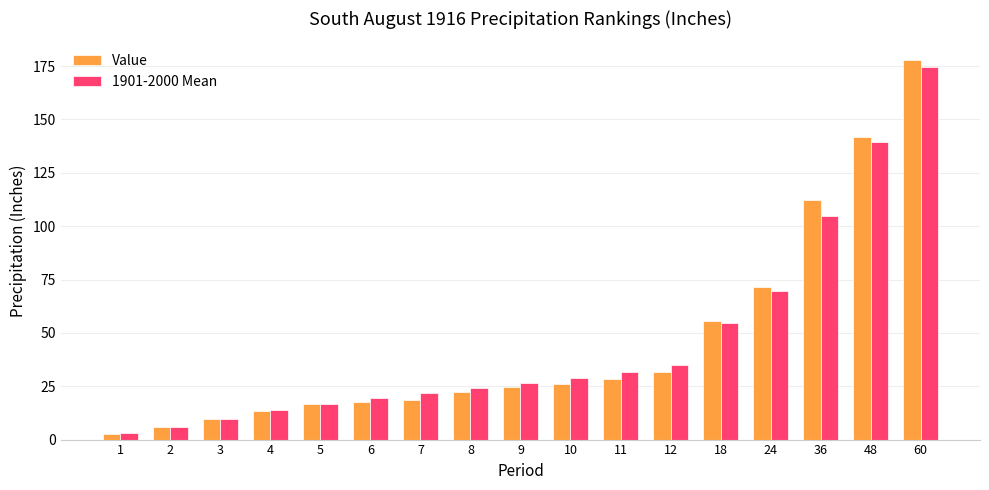

What is the difference between the highest and lowest values at 18?

0.9